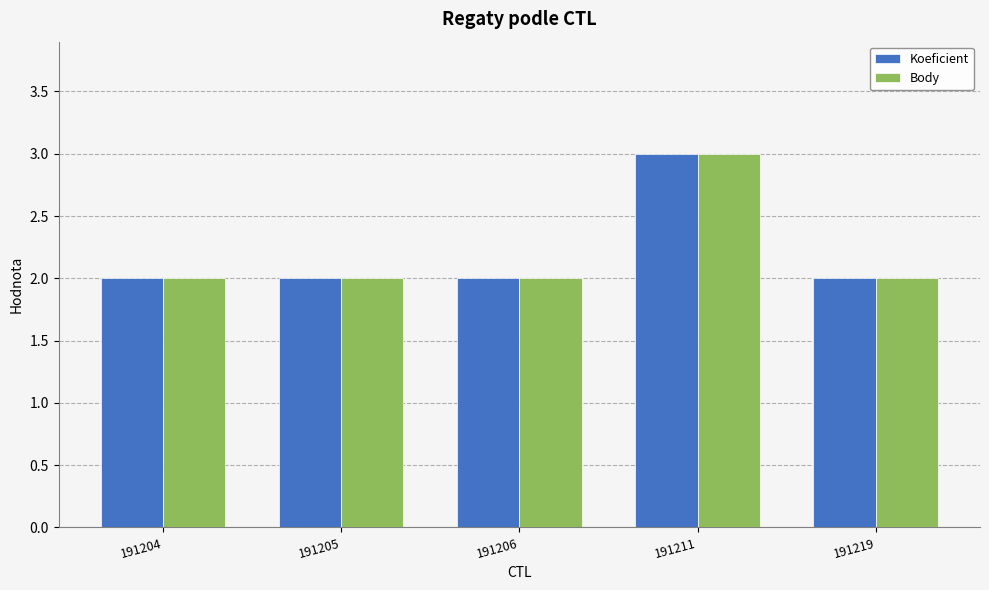

At which category is the sum across all series the highest?

191211